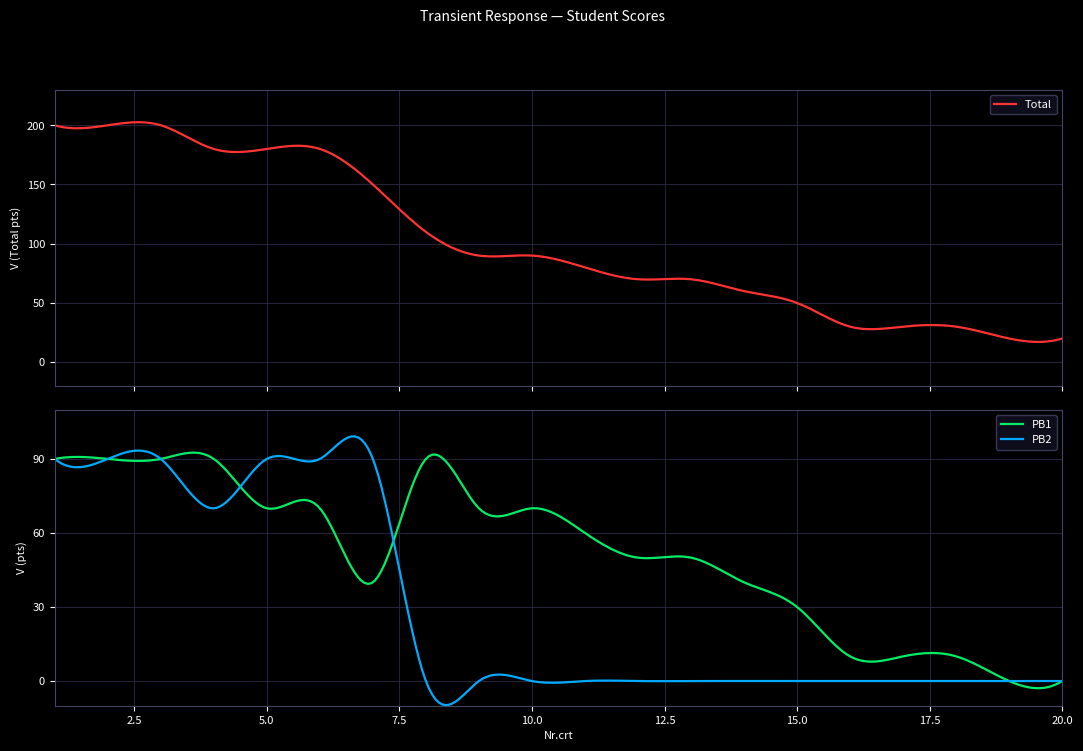

What is the value of the Total point at the 3rd from the left?

200